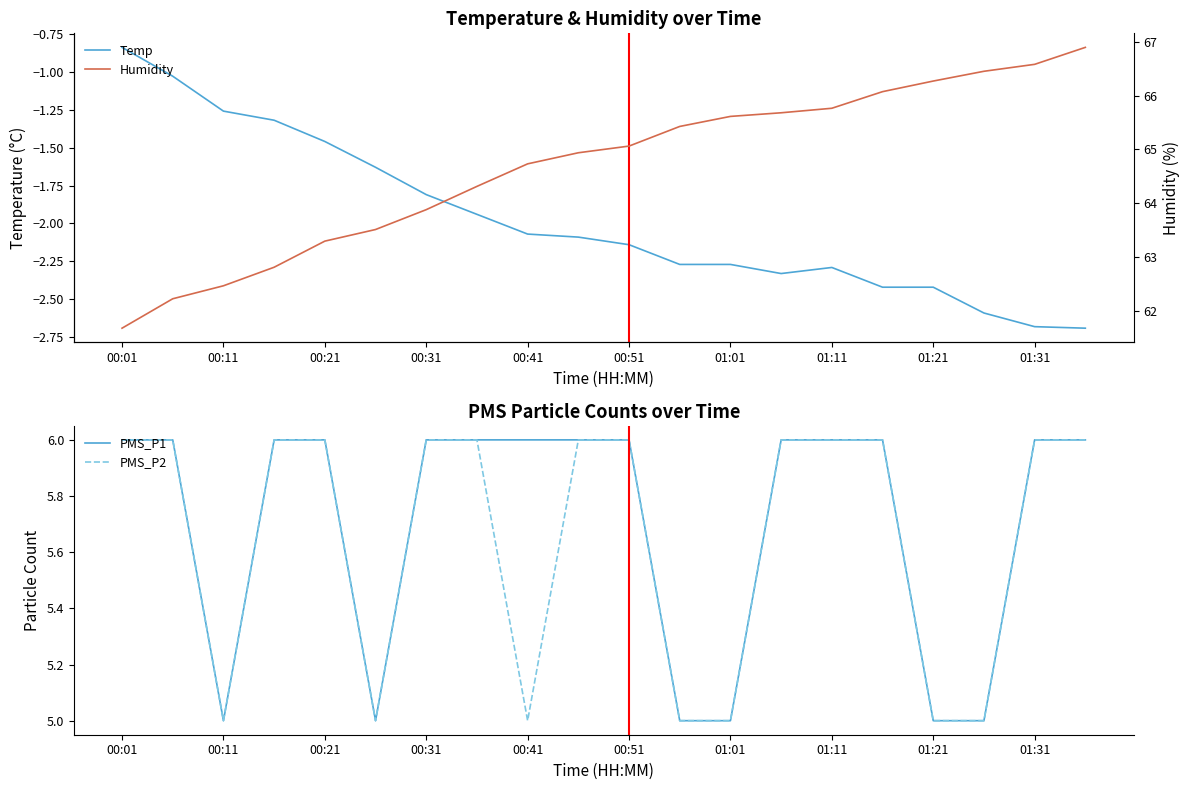

True or false: Temp has more than 0 interior local peaks.

True